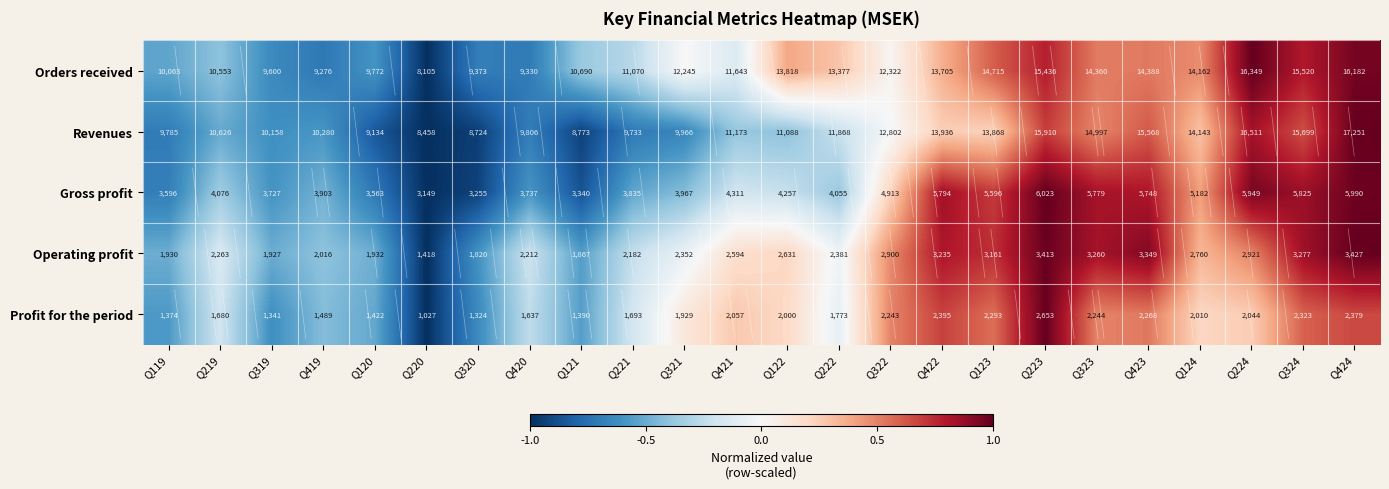

What is the difference between the maximum and minimum values in the Revenues series?

8793